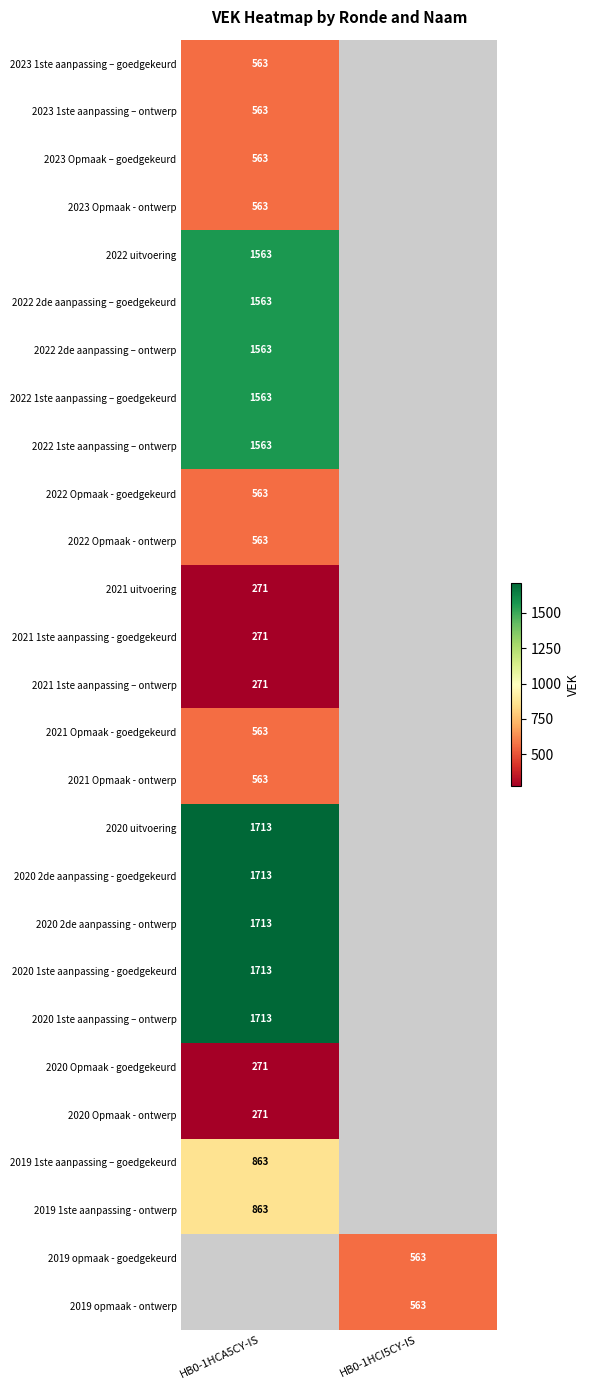

Which label corresponds to the smallest value in the chart?

HB0-1HCA5CY-IS